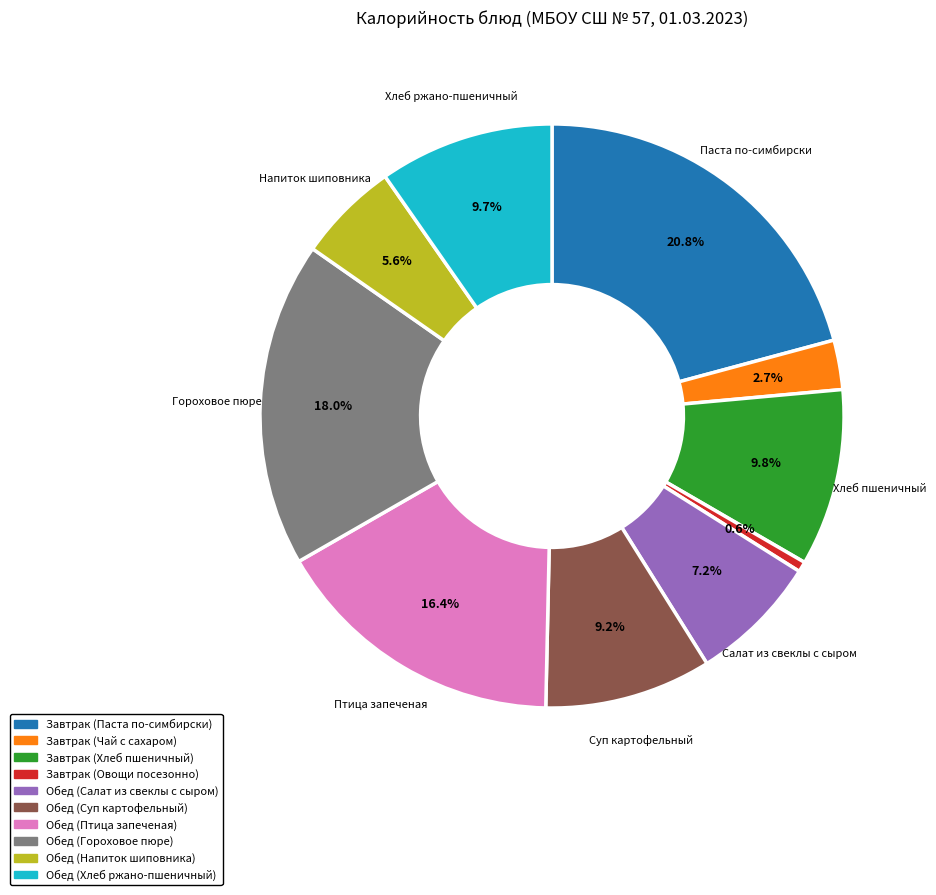

How many segments does this pie chart have?

10